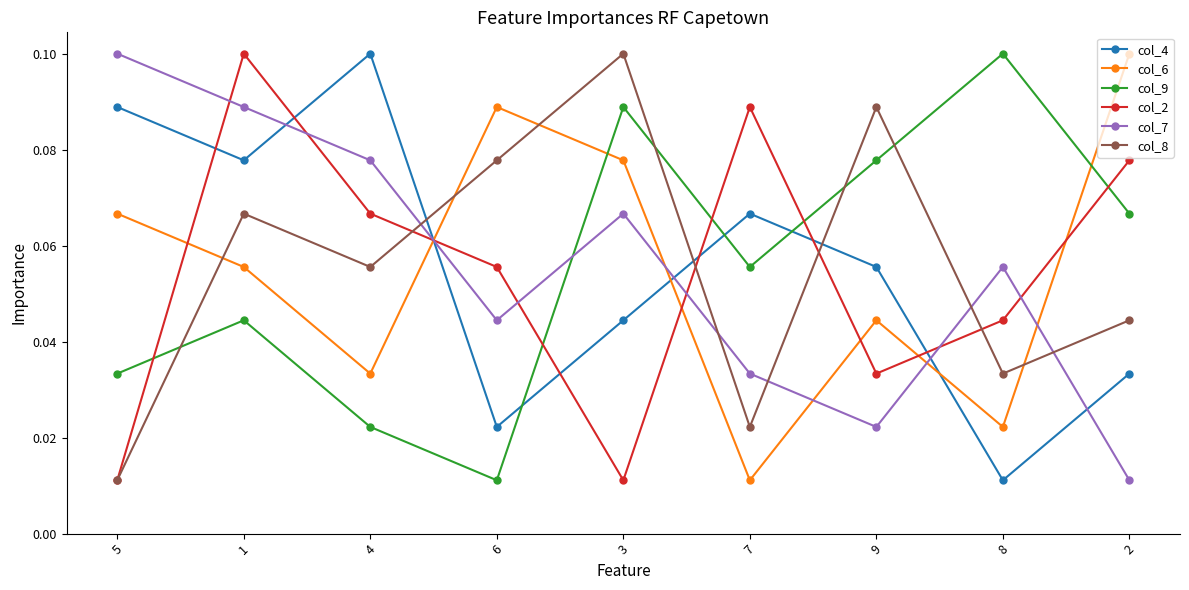

What is the label of the 9th point from the right?

5